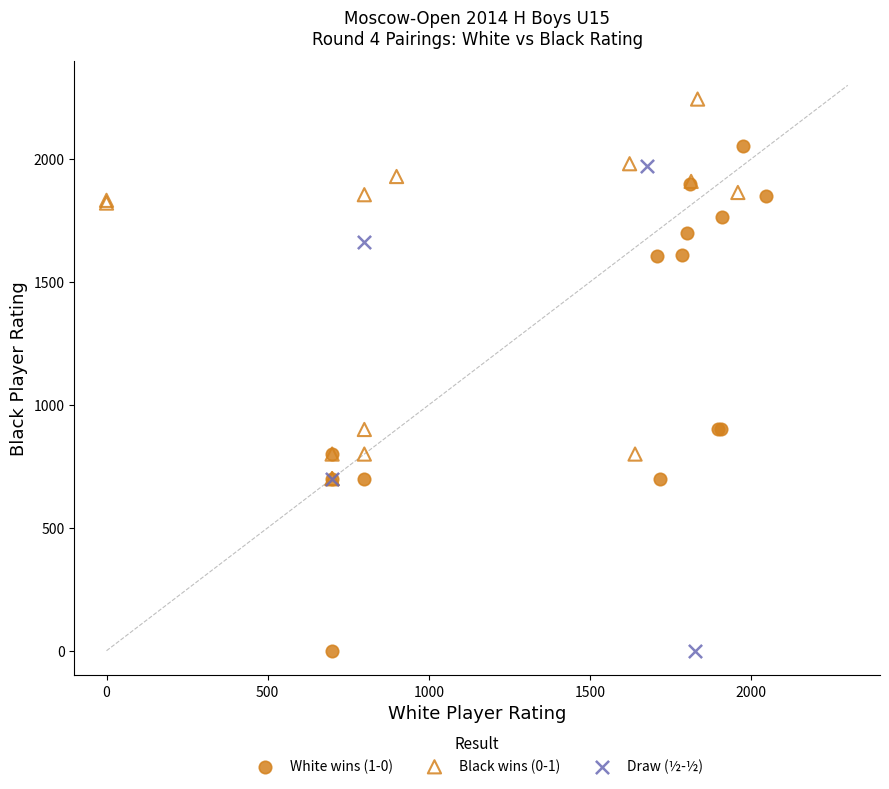

What are all the series names shown in the legend?

White wins (1-0), Black wins (0-1), Draw (½-½)